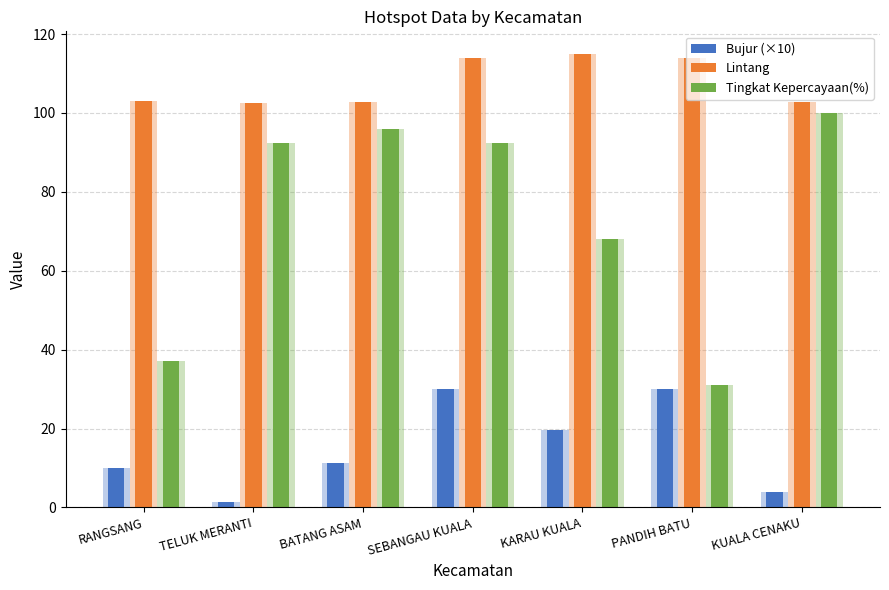

Is it true that Tingkat Kepercayaan(%) equals 68.0 at KARAU KUALA?

True